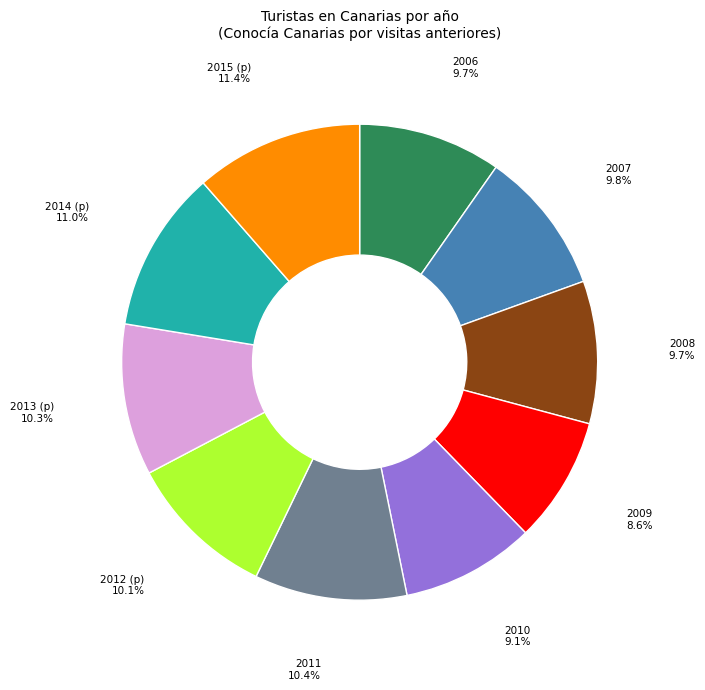

Is there a majority slice in this chart?

No